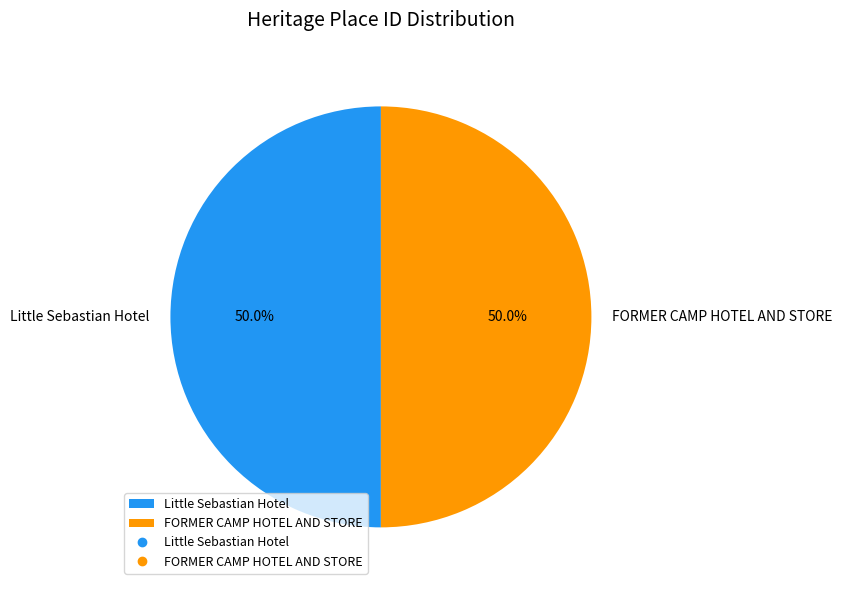

Approximately how many times larger is the value at Little Sebastian Hotel compared to FORMER CAMP HOTEL AND STORE?

1.0